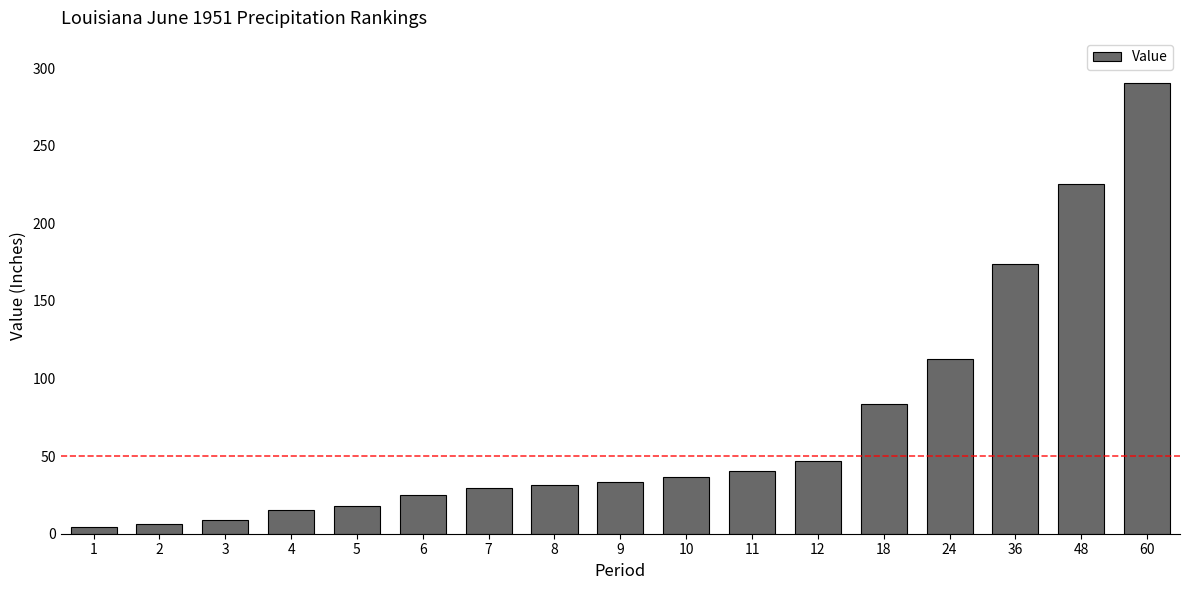

How many bars are there in total?

17